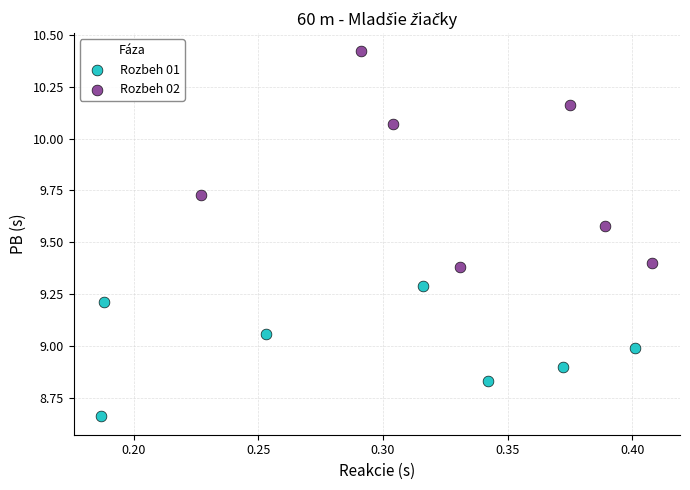

Which series contains the highest Y value?

Rozbeh 02